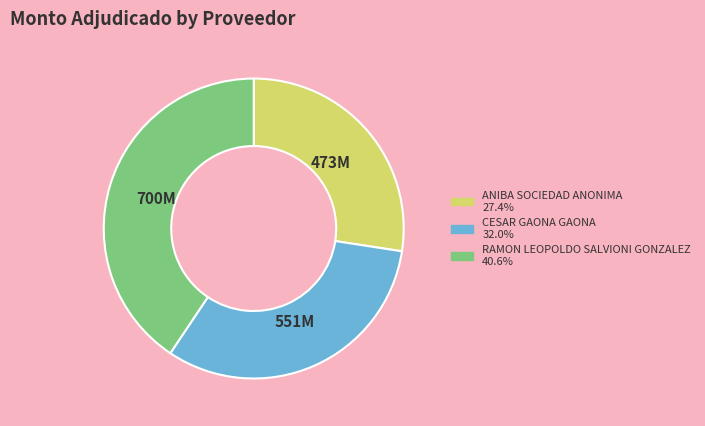

Does any single category account for the majority?

No